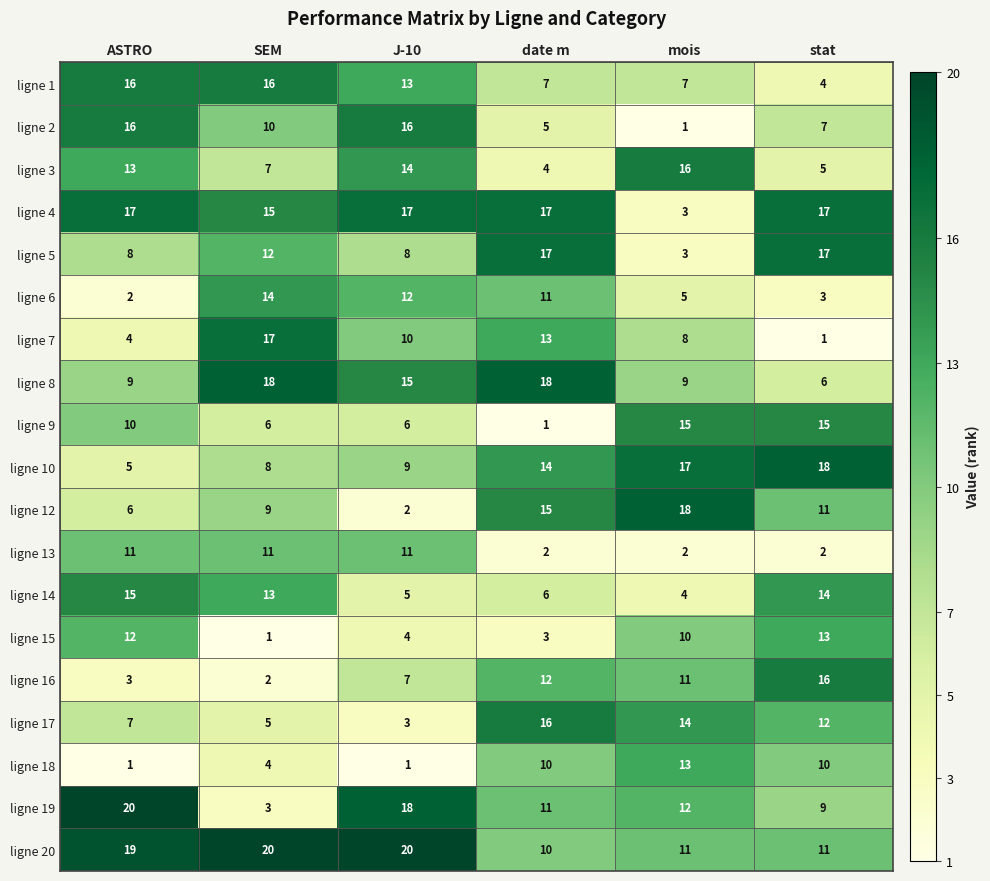

Rank the categories by ligne 15 value from lowest to highest.

SEM, date m, J-10, mois, ASTRO, stat